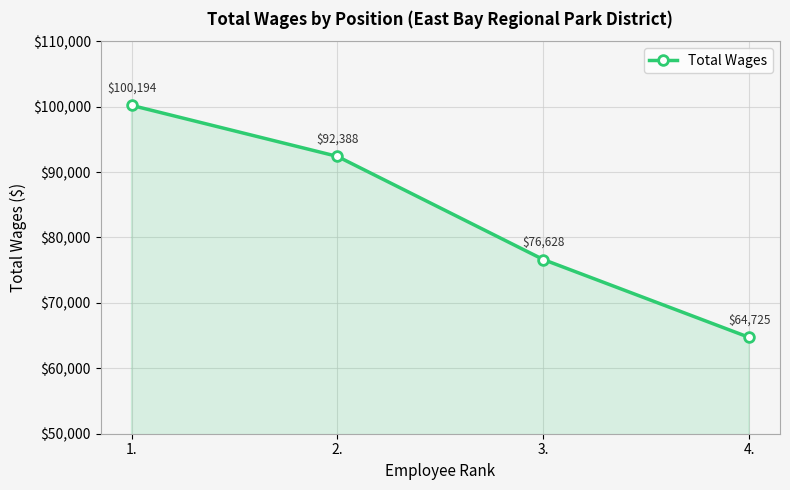

Reading left to right, what are all the values shown in this chart?

1.=100194	2.=92388	3.=76628	4.=64725